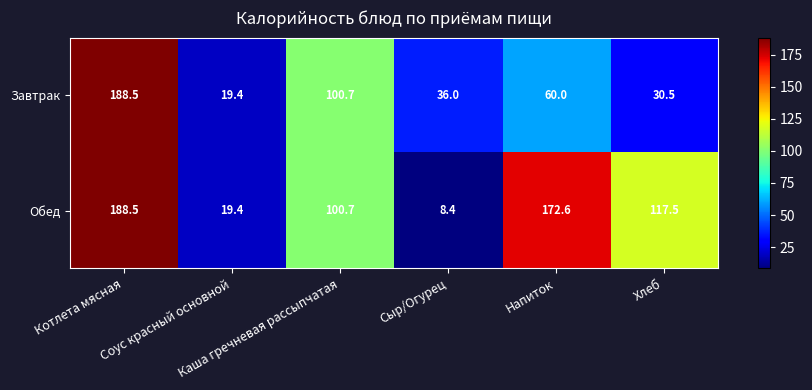

What is the average value of the Завтрак series?

72.5